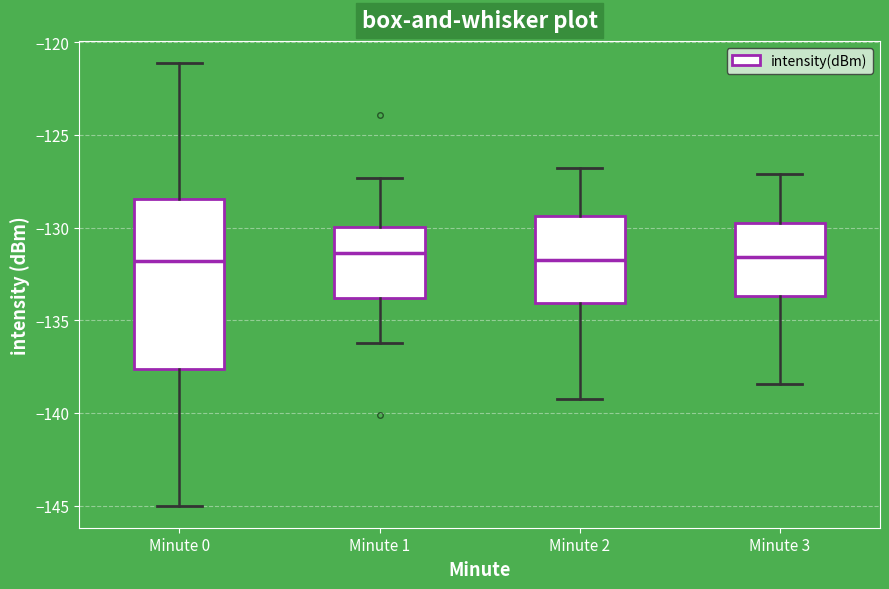

Reading left to right, transcribe this box plot: for each box, give where its median line is, the range the box spans, and where its two whiskers end, as read against the y-axis. The values are not printed on the chart, so give them approximately, as read against the axis.

Minute 0: median -132.0, box -137.5 to -128.5, whiskers -145.0 to -121.0
Minute 1: median -131.5, box -134.0 to -130.0, whiskers -136.0 to -127.5
Minute 2: median -131.5, box -134.0 to -129.5, whiskers -139.0 to -127.0
Minute 3: median -131.5, box -133.5 to -129.5, whiskers -138.5 to -127.0